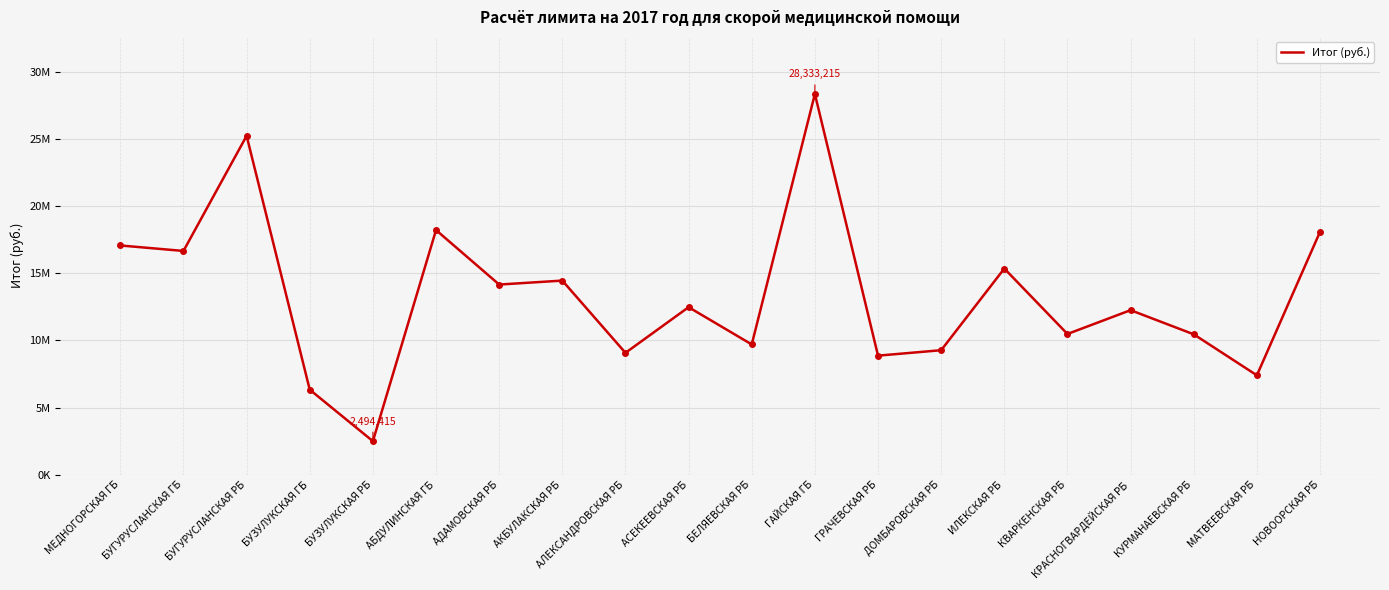

Where is the data nearest to the value 15413815?

ИЛЕКСКАЯ РБ